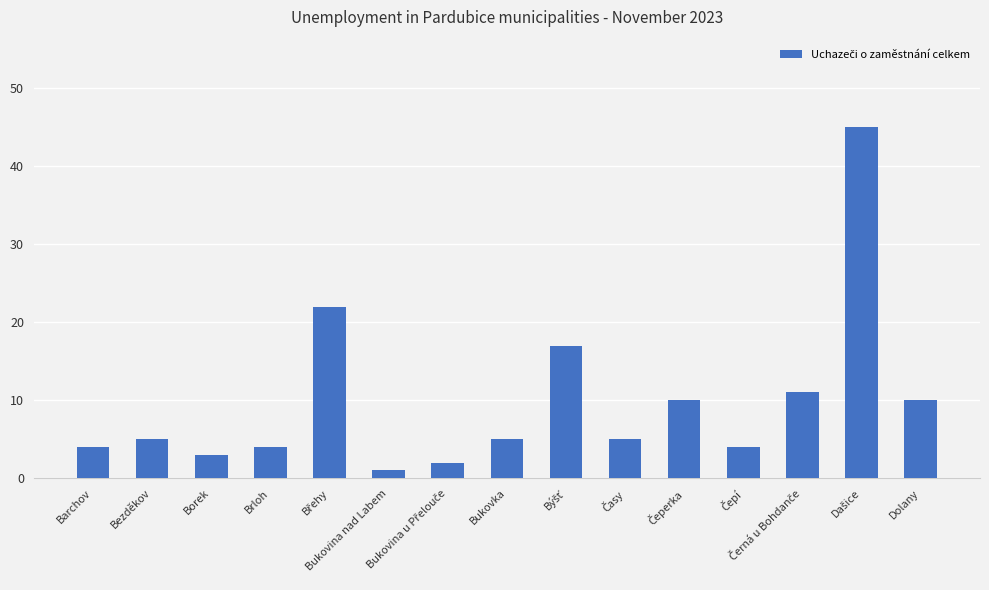

What is the value of the 15th bar from the left?

10